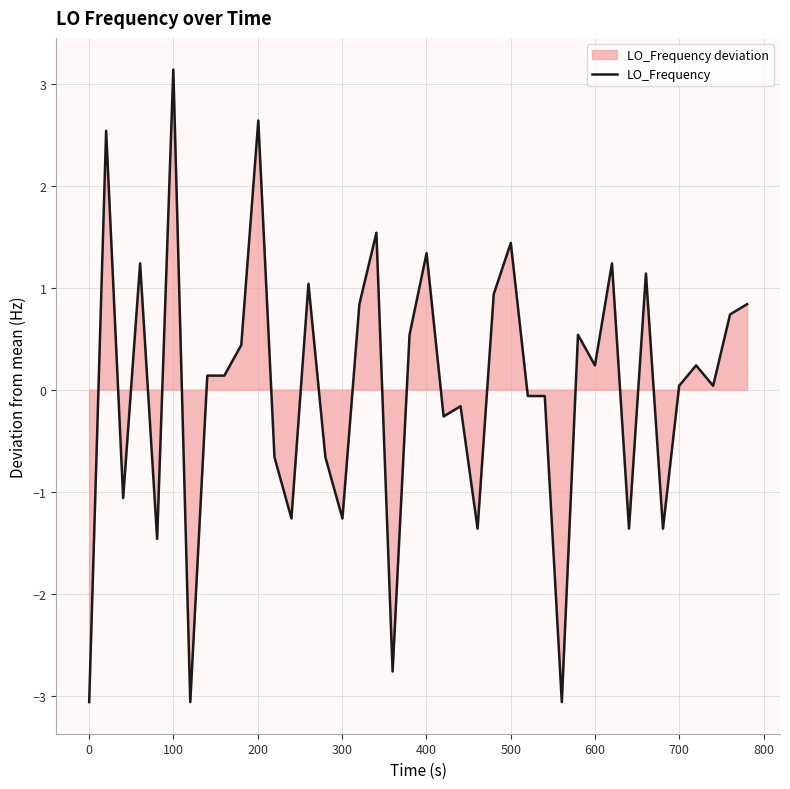

What is the difference between the maximum and minimum values?

6.2